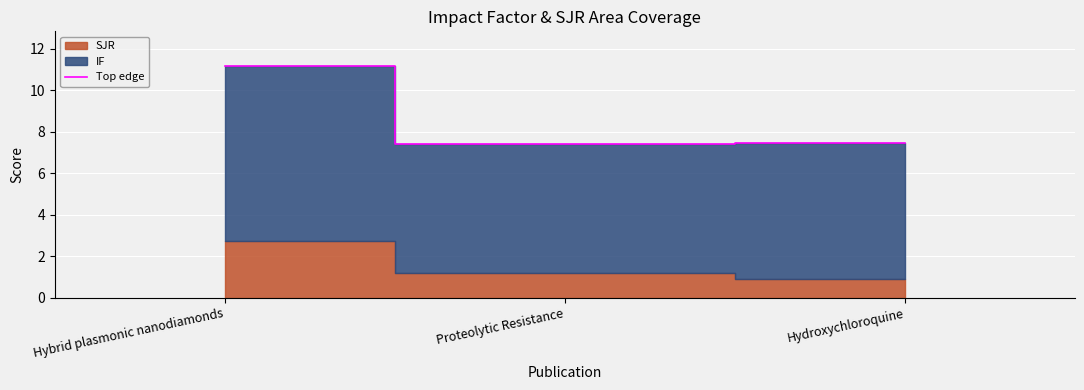

Approximately how many times larger is the value at Proteolytic Resistance compared to Hybrid plasmonic nanodiamonds?

0.7